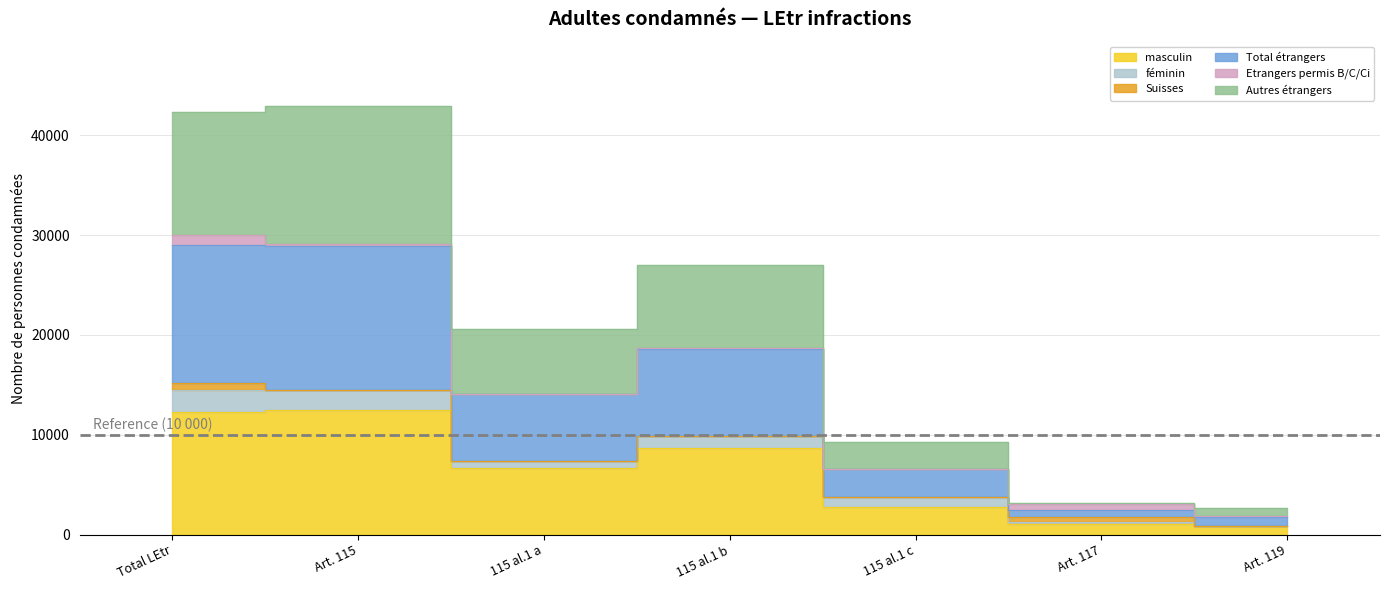

Between 115 al.1 b and Art. 115, which is larger?

Art. 115